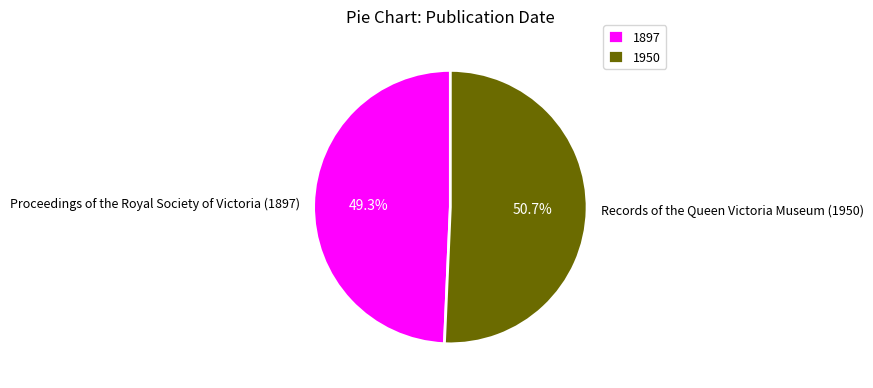

Is the sum of Proceedings of the Royal Society of Victoria (1897) and Records of the Queen Victoria Museum (1950) greater than half?

Yes